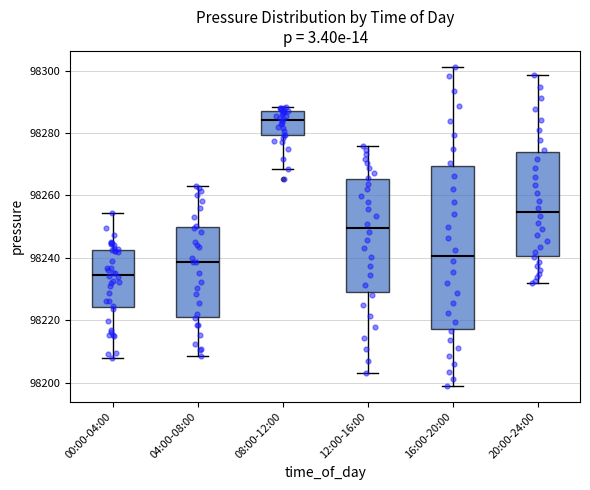

Comparing the boxes themselves (not the whiskers), which one is the tallest?

16:00-20:00